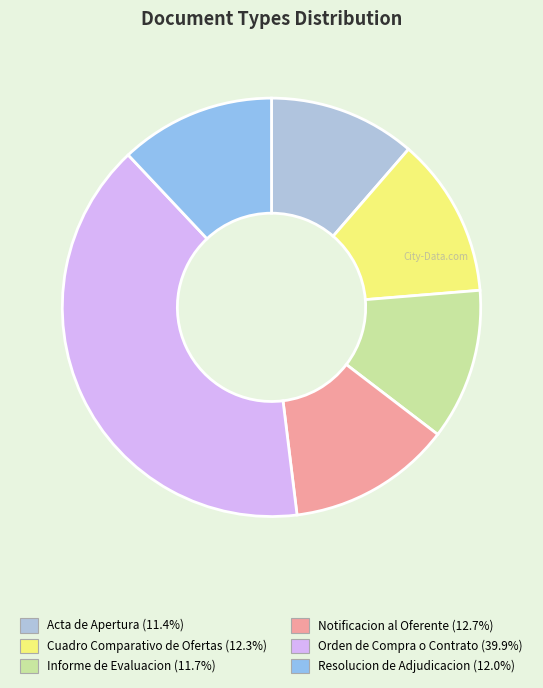

To the nearest percent, what percentage of the pie is Notificacion al Oferente?

13%